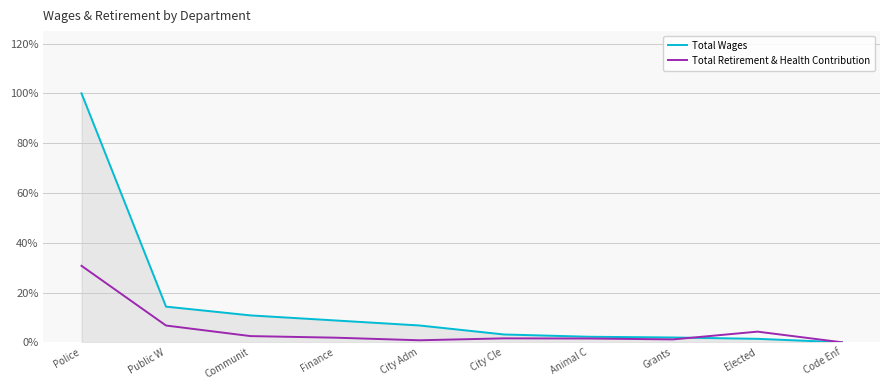

What is the sum of all Total Wages values?

1.5